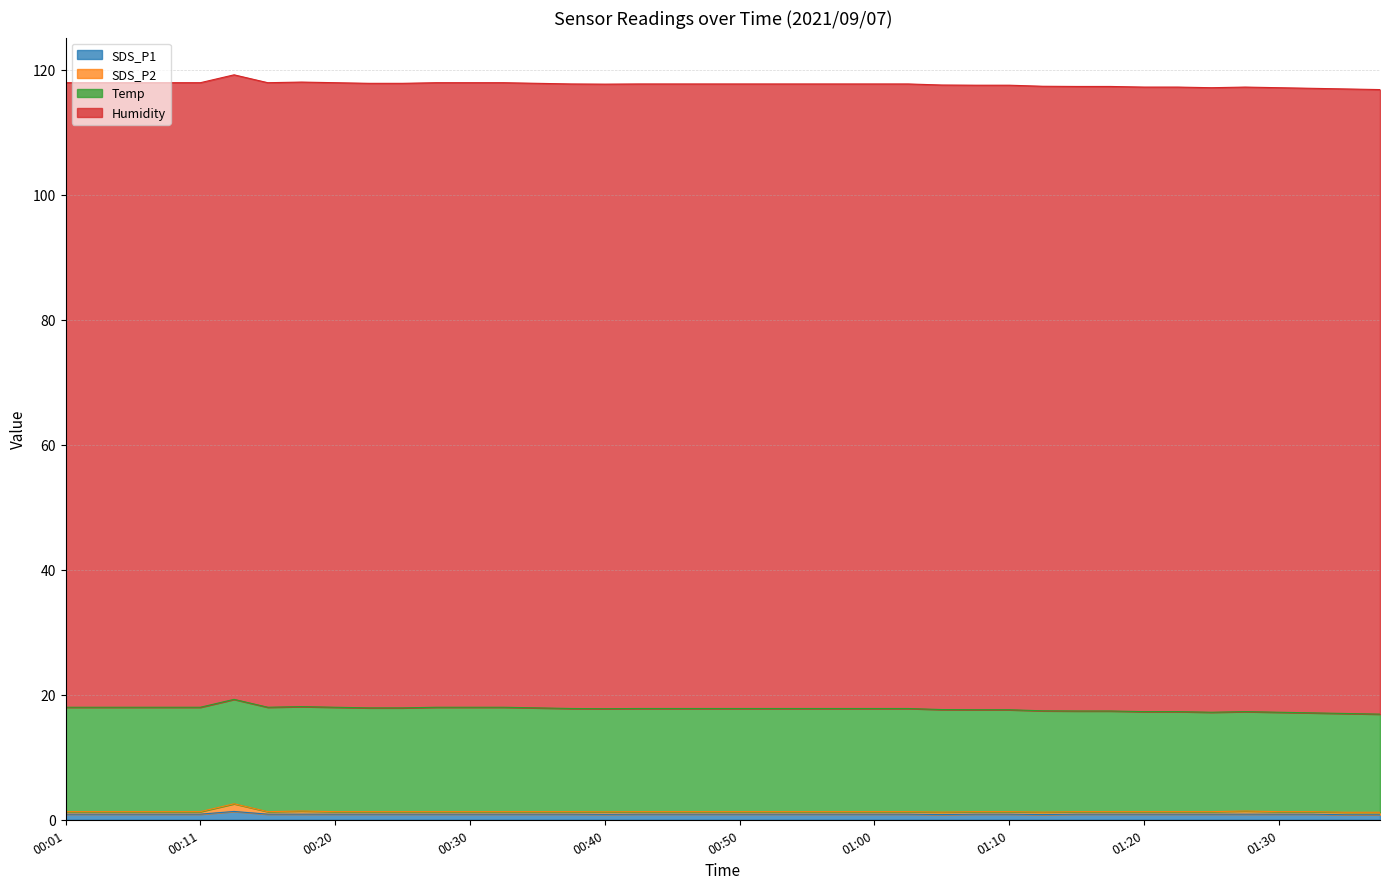

At which category does SDS_P1 reach its first local valley?

00:40